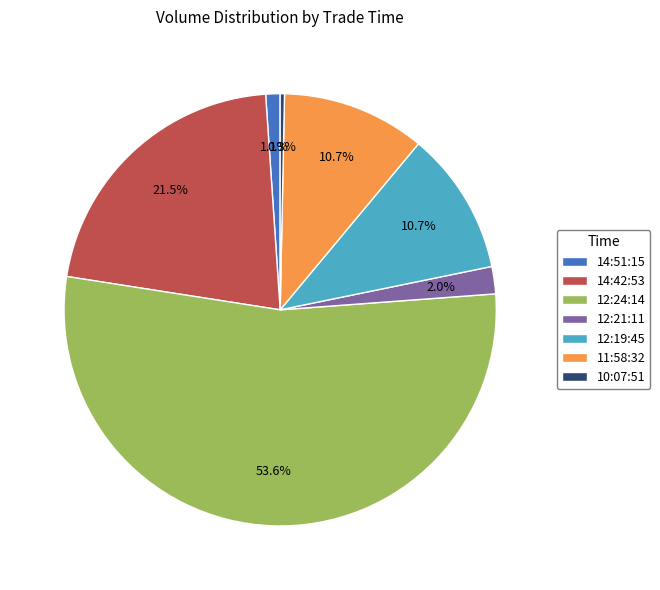

How many slices are in this pie chart?

7